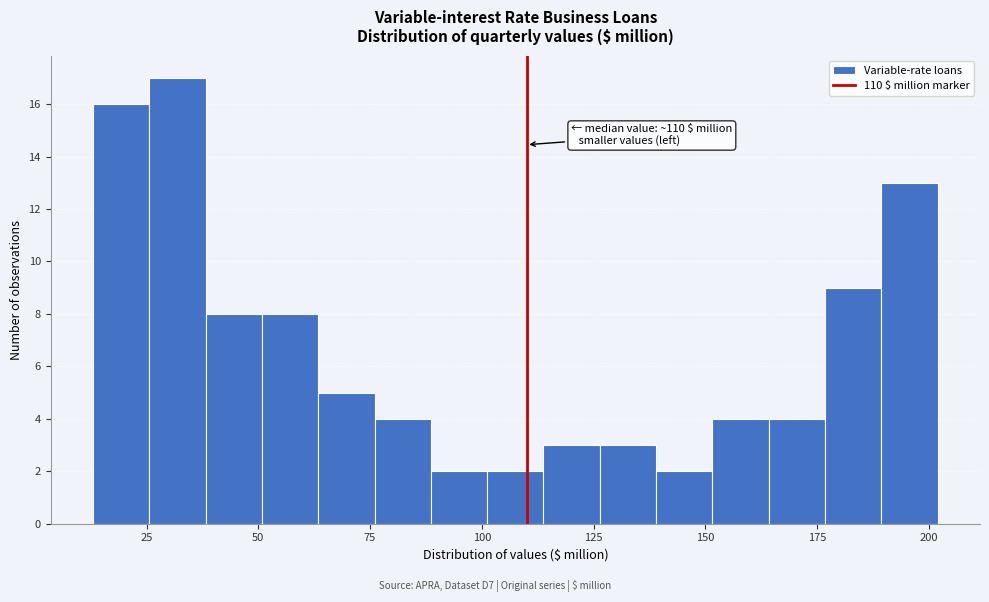

Around what value on the x-axis is the tallest bar? Give the approximate position of its centre, as read against the axis.

30